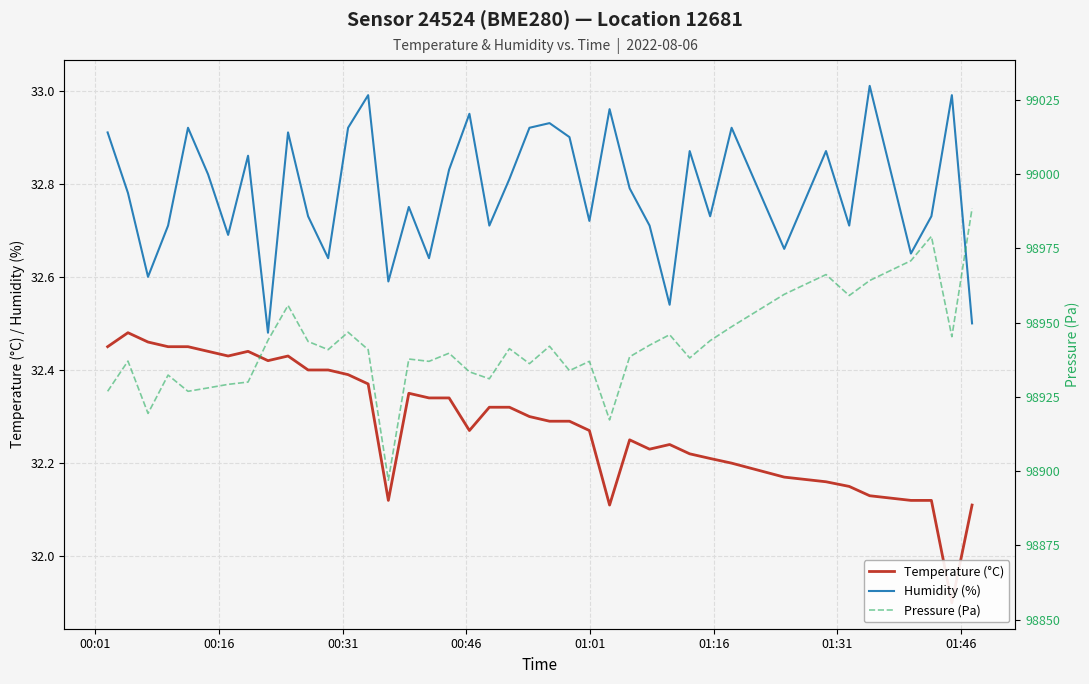

Is this an area chart (filled region under the line)?

No